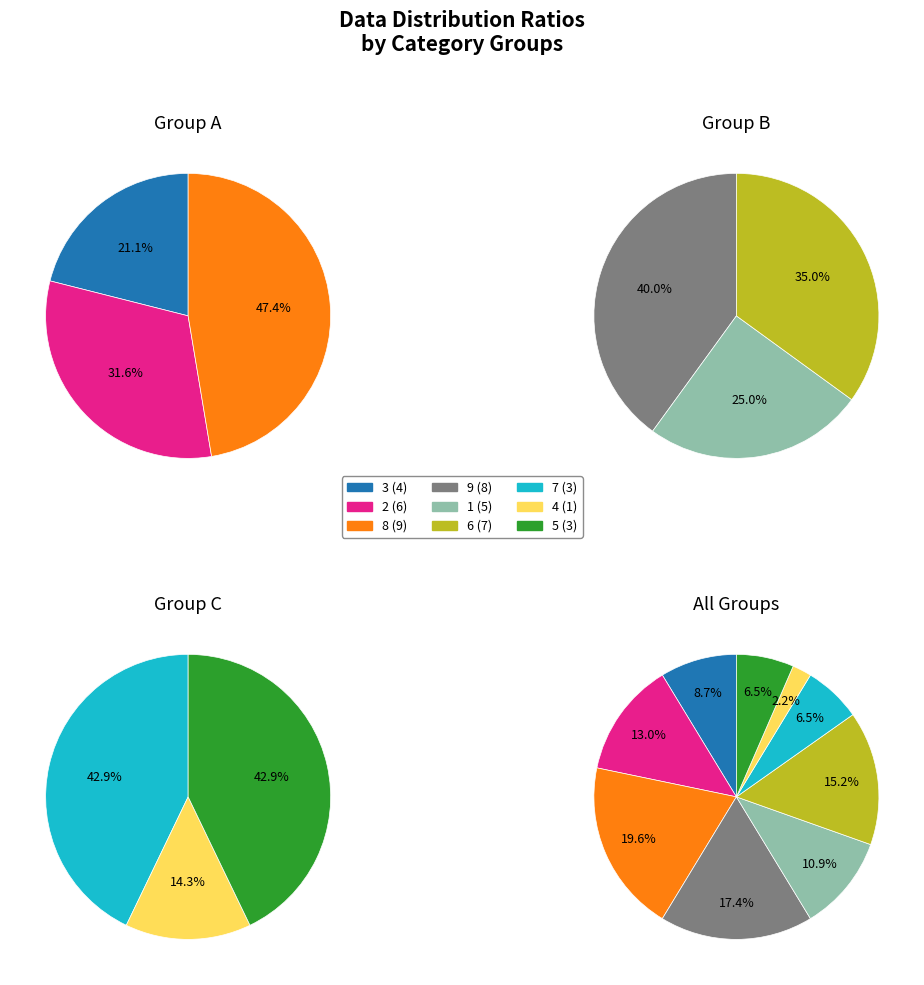

Does 1 account for over 50% of the chart?

No